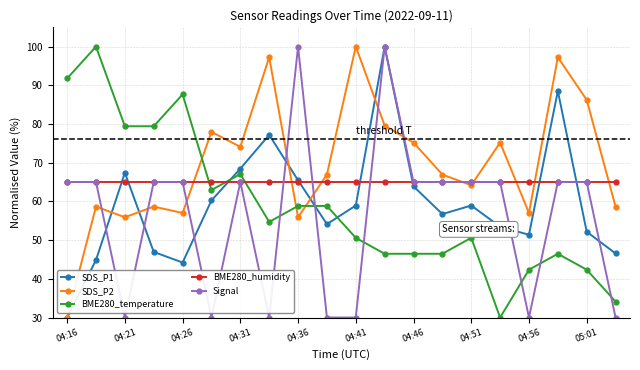

What is the smallest value displayed?

30.0